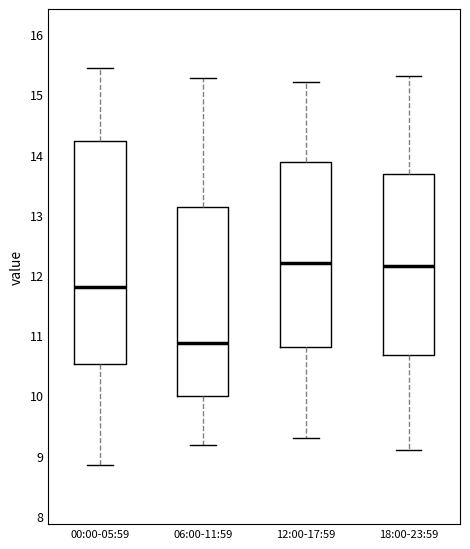

Reading left to right, transcribe this box plot: for each box, give where its median line is, the range the box spans, and where its two whiskers end, as read against the y-axis. The values are not printed on the chart, so give them approximately, as read against the axis.

00:00-05:59: median 11.8, box 10.5 to 14.2, whiskers 8.9 to 15.4
06:00-11:59: median 10.9, box 10.0 to 13.1, whiskers 9.2 to 15.3
12:00-17:59: median 12.2, box 10.8 to 13.9, whiskers 9.3 to 15.2
18:00-23:59: median 12.2, box 10.7 to 13.7, whiskers 9.1 to 15.3